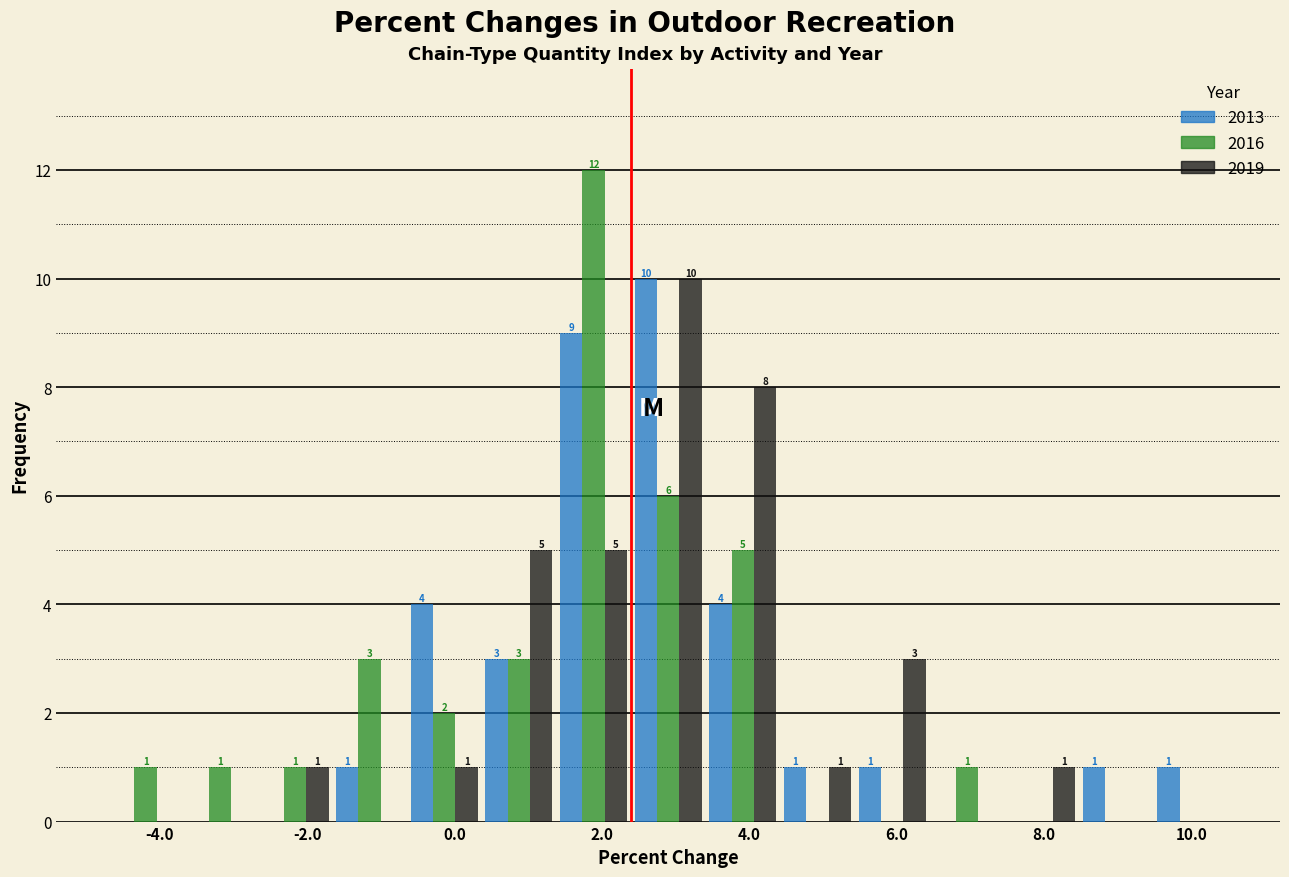

In the 2019 series, which range on the x-axis has the tallest bar?

2.4 to 3.4